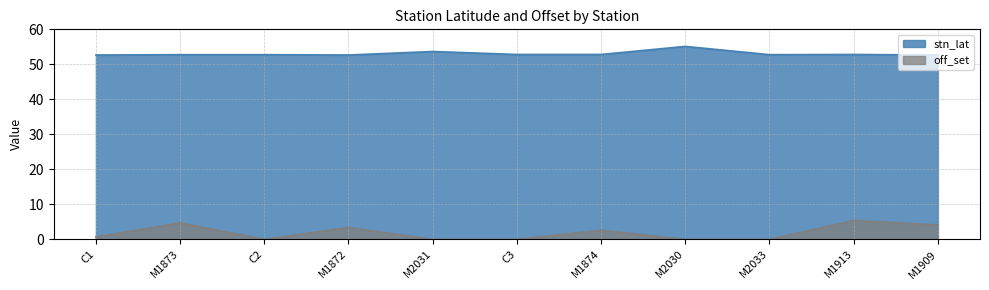

What is the sum of all off_set values?

20.9